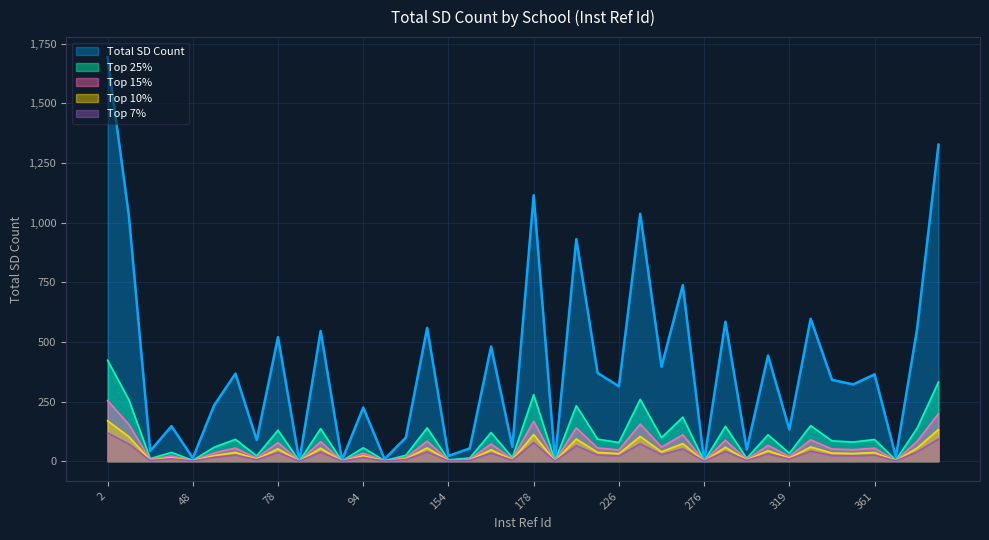

Reading right to left, what are all the values shown in this chart?

394=1327	384=556	380=18	361=364	340=322	329=341	325=597	319=133	318=443	287=49	286=585	276=1	264=738	256=396	242=1037	226=314	225=370	222=931	184=4	178=1115	166=60	165=481	163=54	154=22	125=559	115=99	104=9	94=225	93=4	92=546	86=1	78=520	76=89	73=367	49=234	48=13	34=147	27=43	23=1028	2=1693